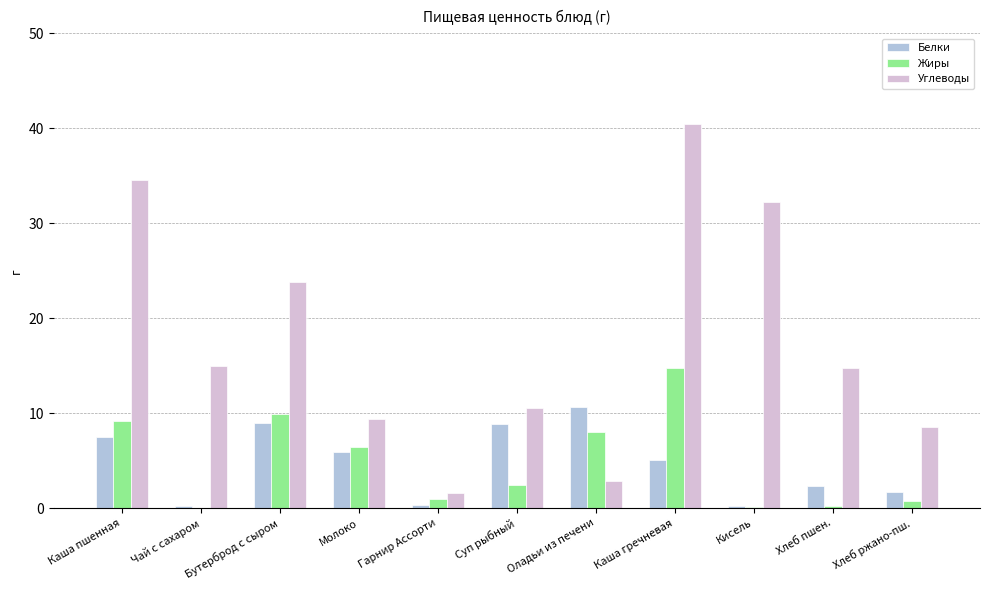

What is the total value across all series at Суп рыбный?

21.8